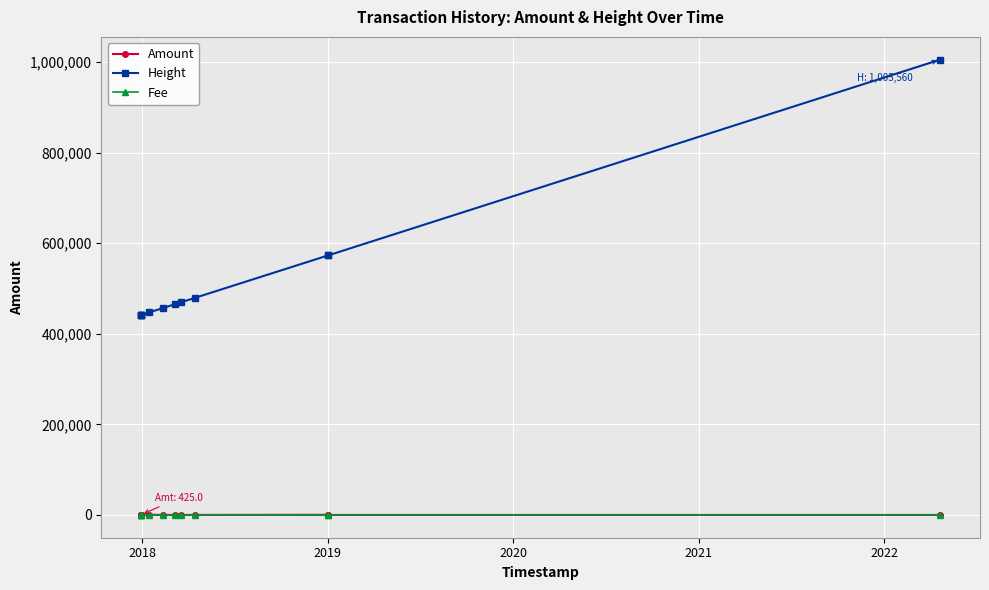

How many series are shown in this chart?

3